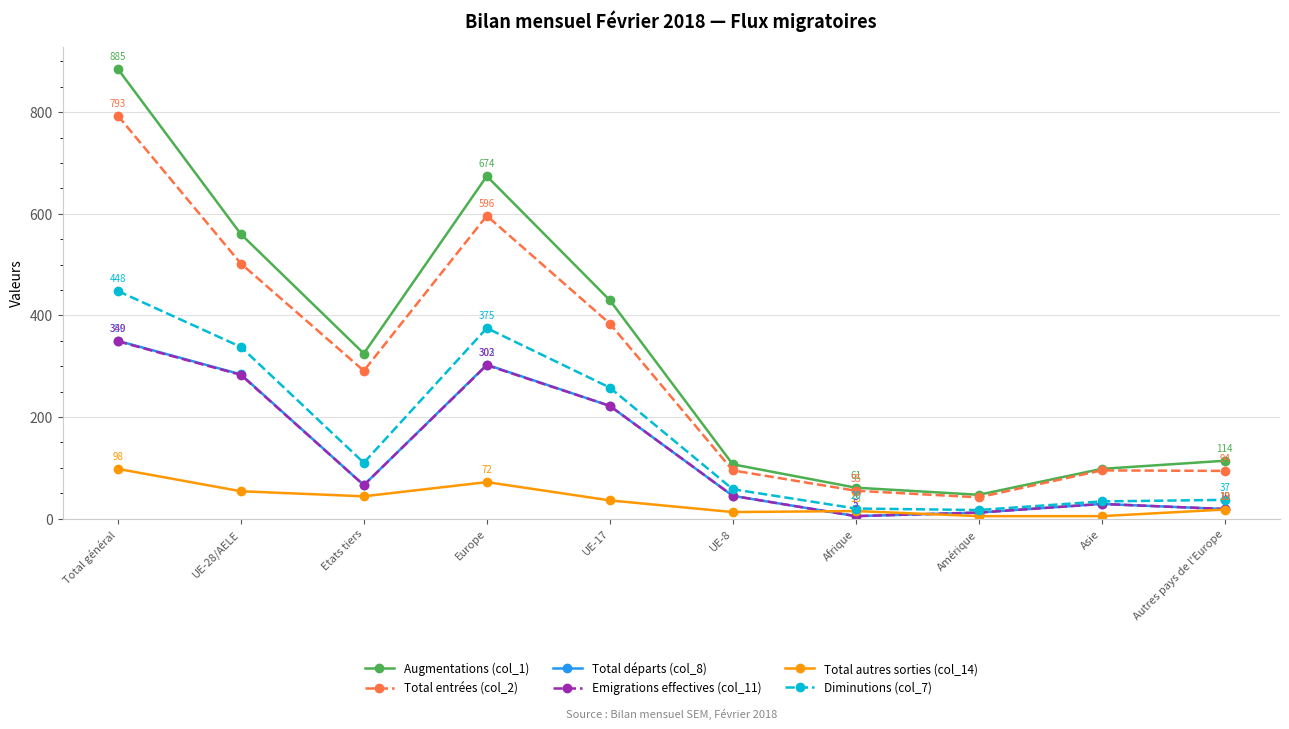

What is the greatest value displayed?

885